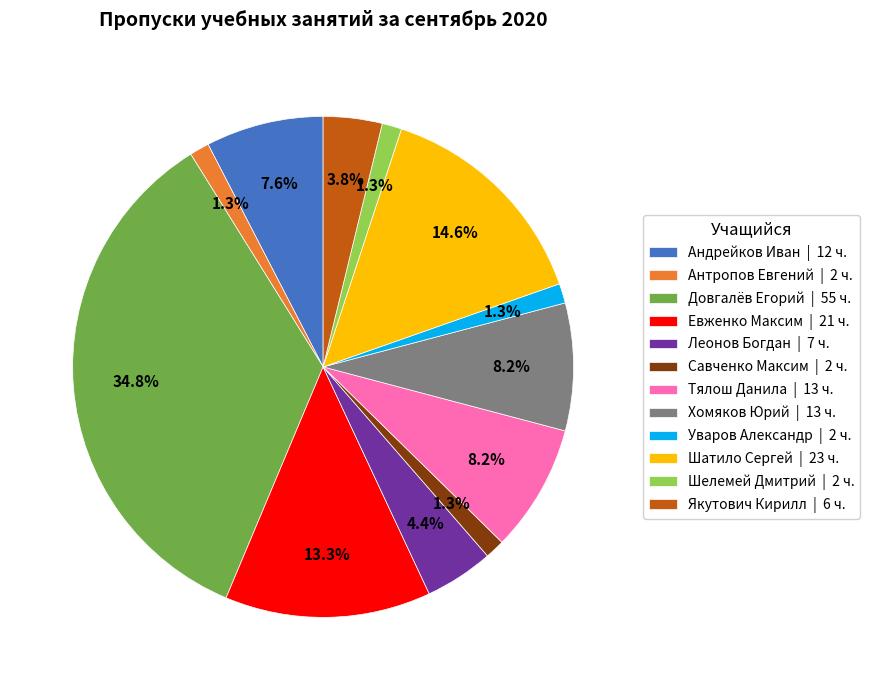

Does Савченко Максим | 2 ч. account for over 50% of the chart?

No